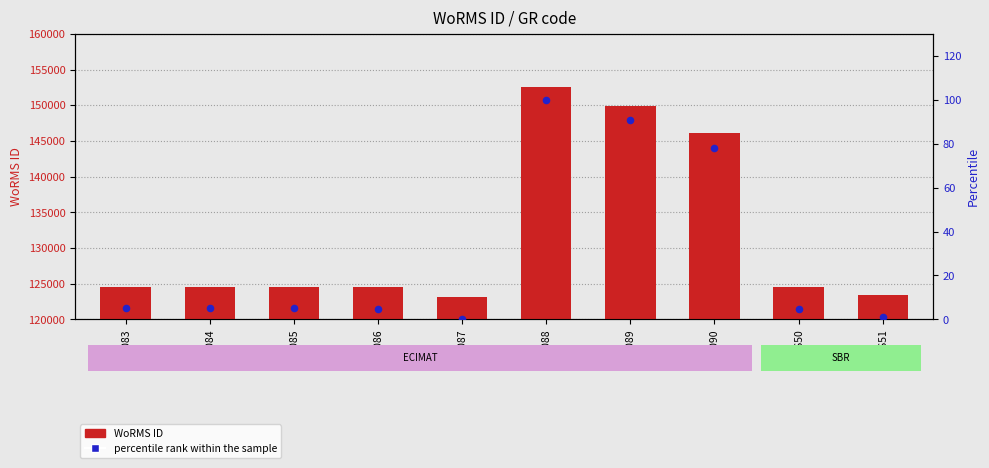

Which series contains the highest Y value?

WoRMS ID